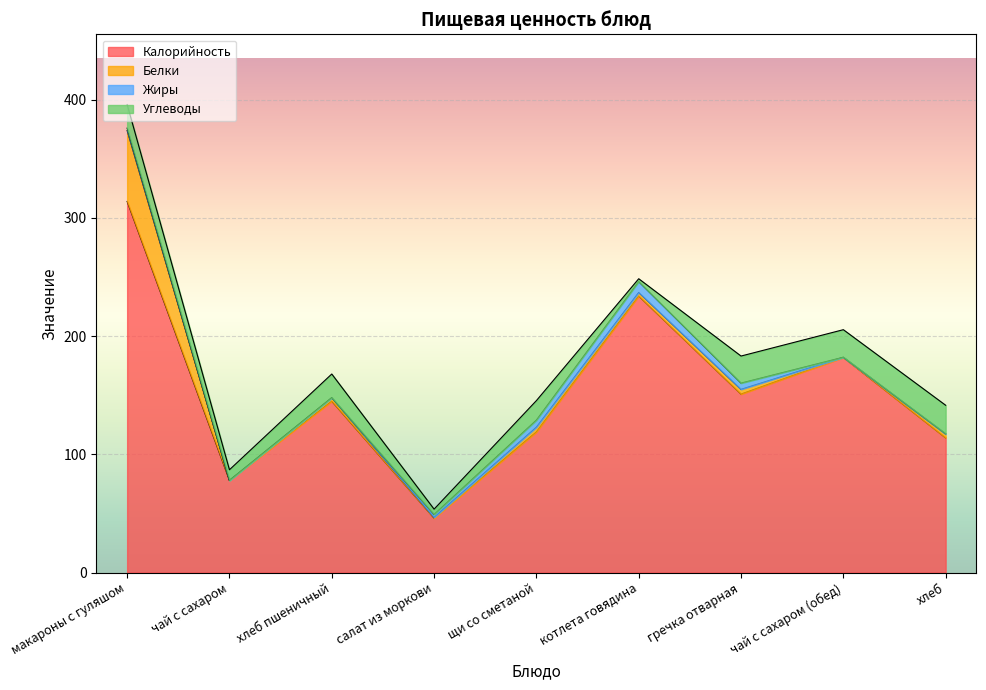

What is the maximum value for Белки?

60.0